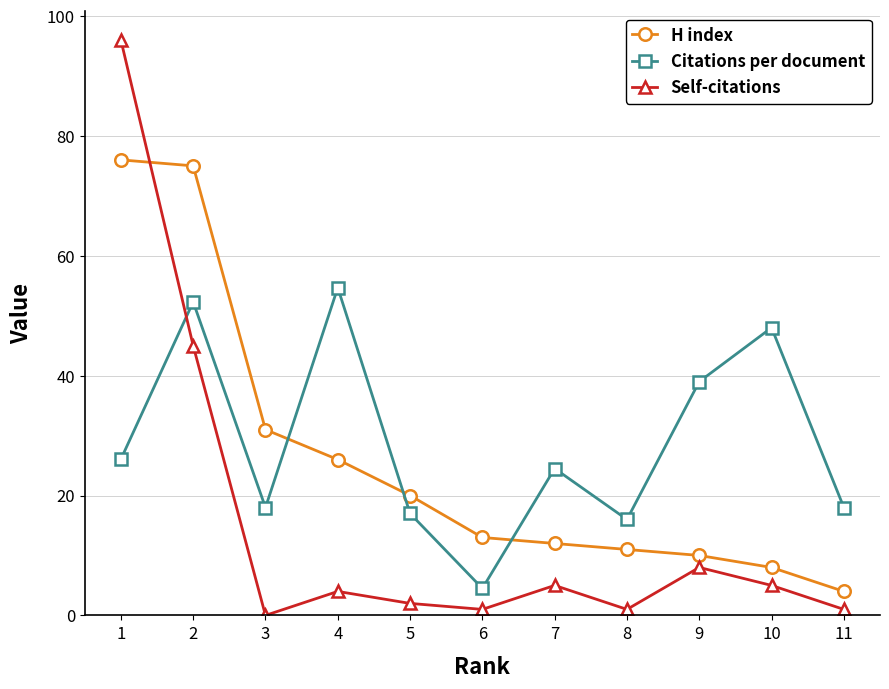

What is the spread (max minus min) of values at 3?

31.0